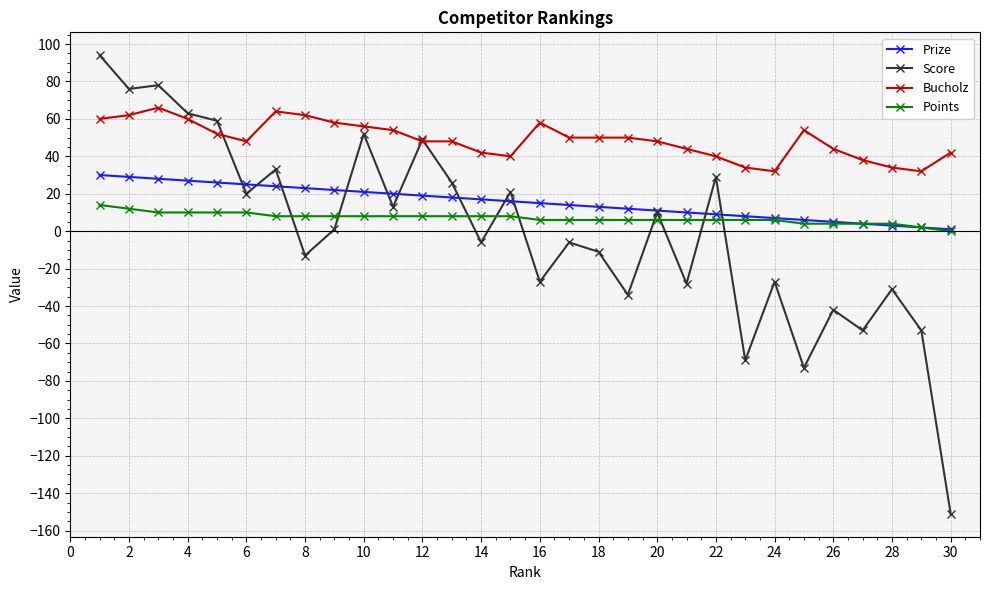

True or false: Bucholz and Points cross at least once.

False